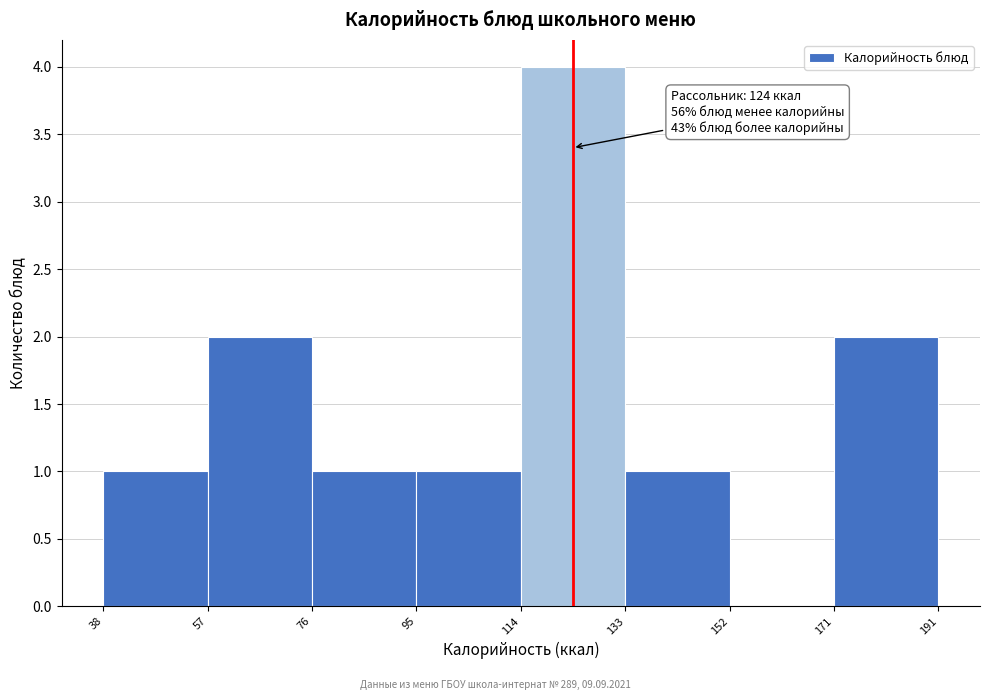

Over which range of the x-axis is the bar tallest?

114 to 133